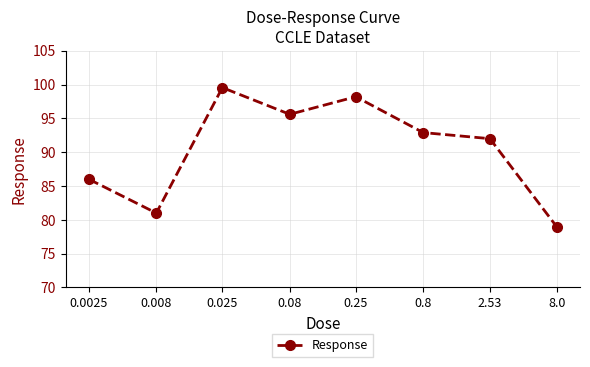

What is the smallest value displayed?

79.0